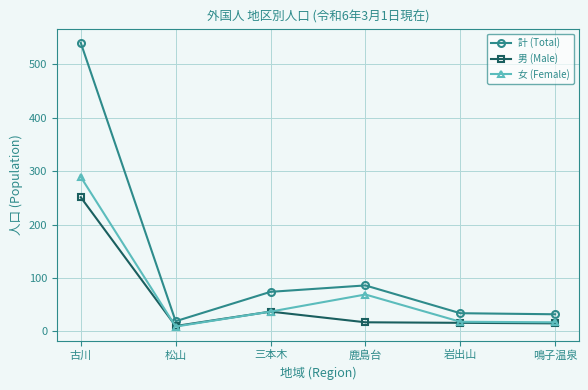

Where do 男 (Male) and 女 (Female) first cross each other?

古川 and 松山